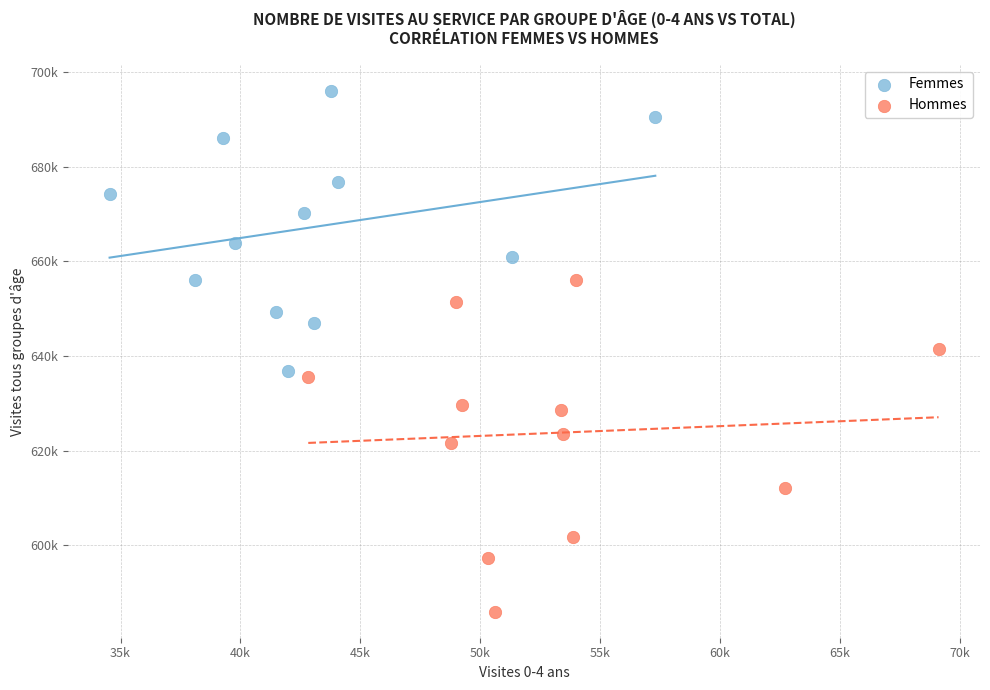

Which series has the largest Y range (max minus min)?

Hommes